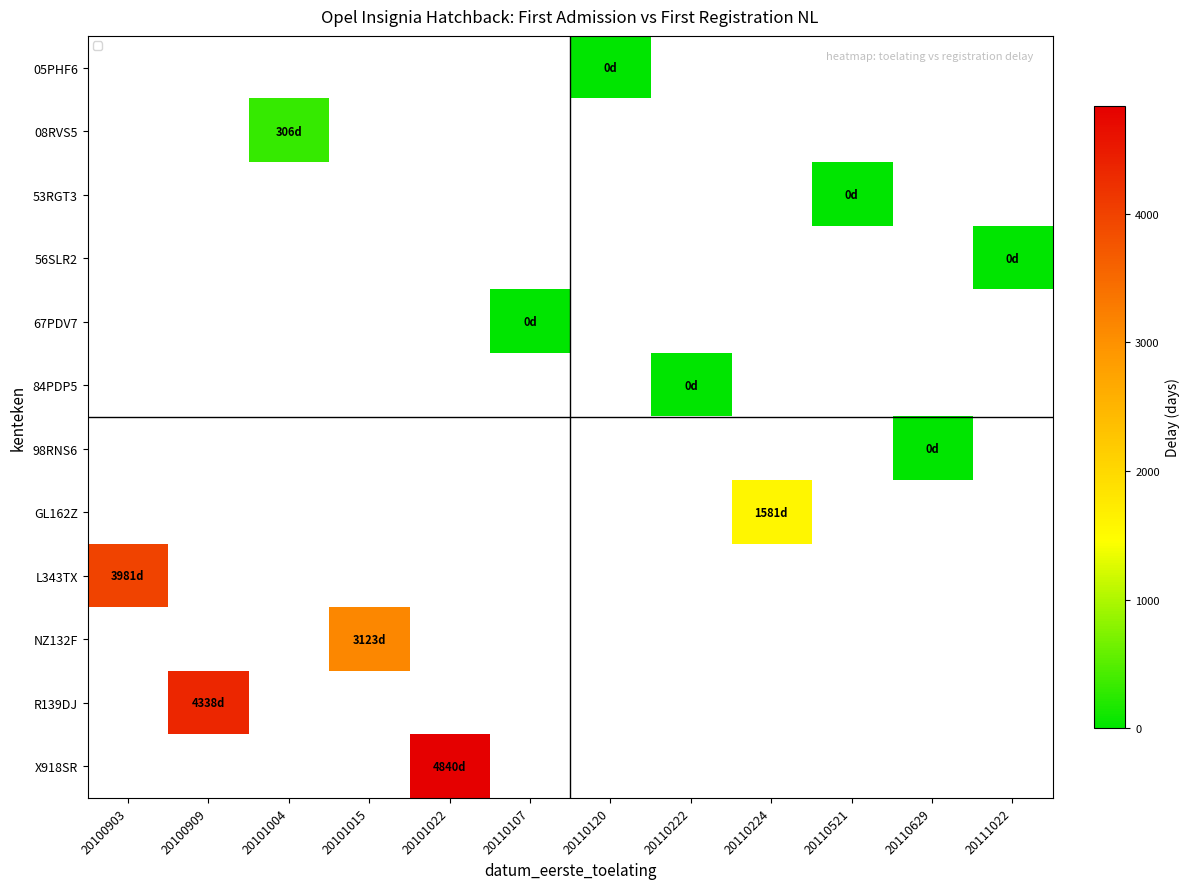

Which category has the lowest value across all series?

20110120